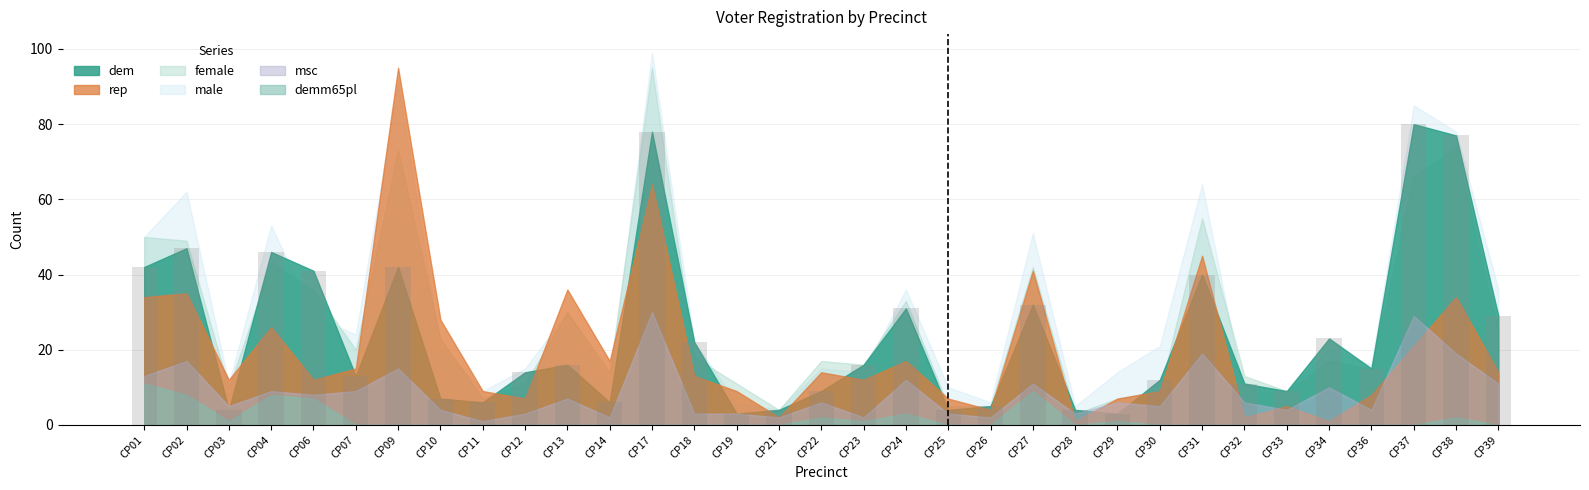

What is the value of the 27th bar from the left?

11